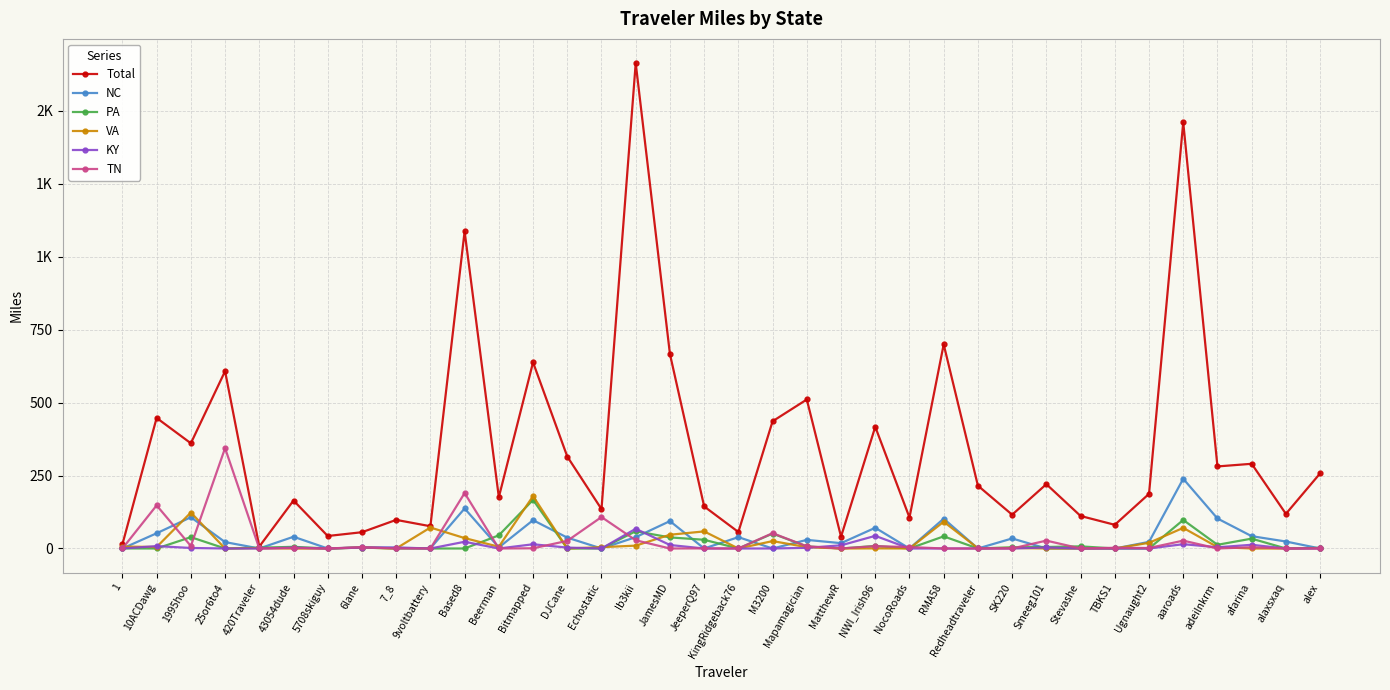

Does the chart have visible grid lines?

Yes